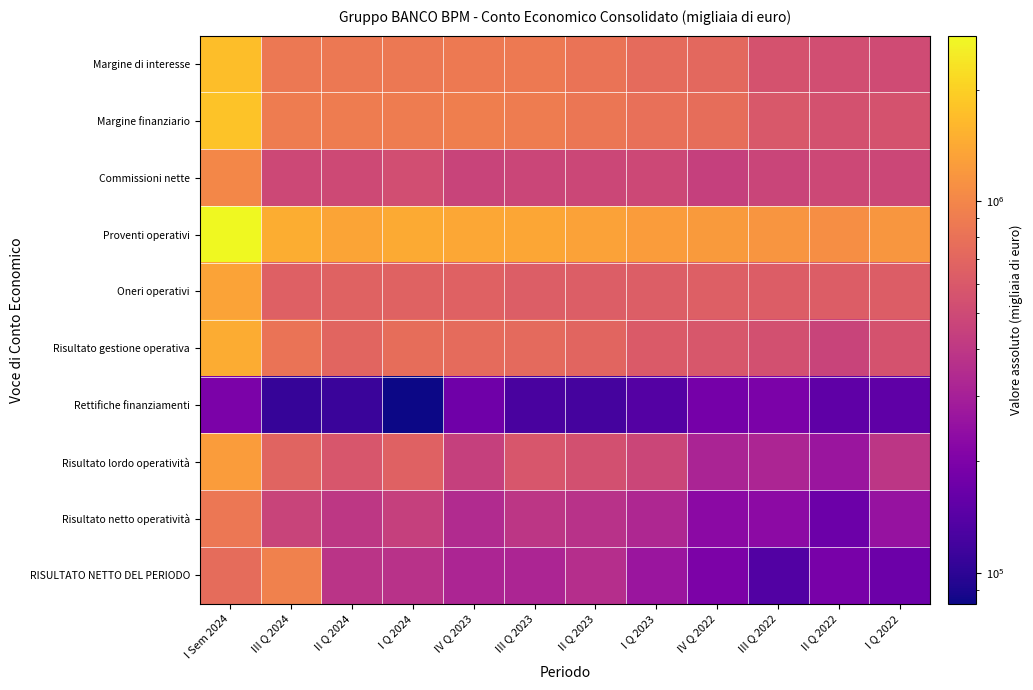

What is the difference between the highest and lowest values at IV Q 2023?

1221838